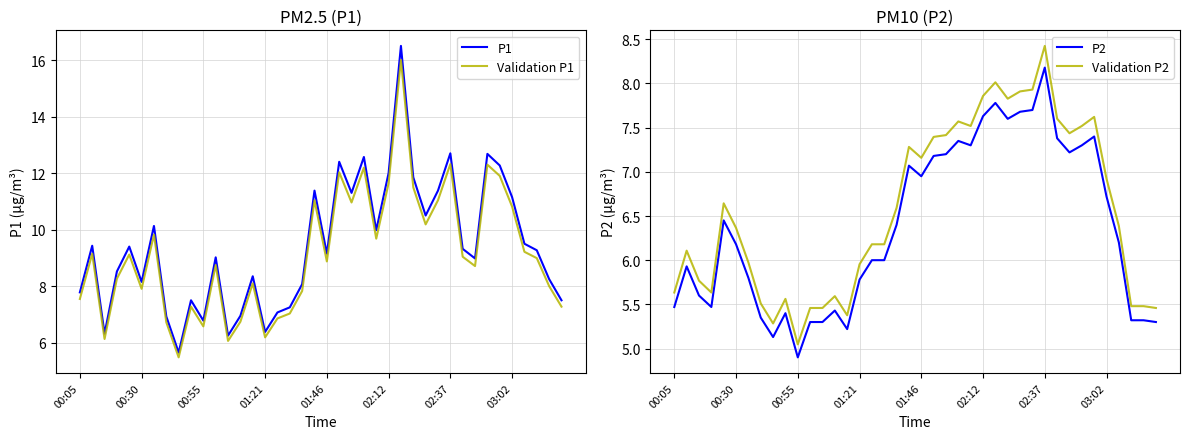

What are all the series names shown in the legend?

P1, Validation P1, P2, Validation P2